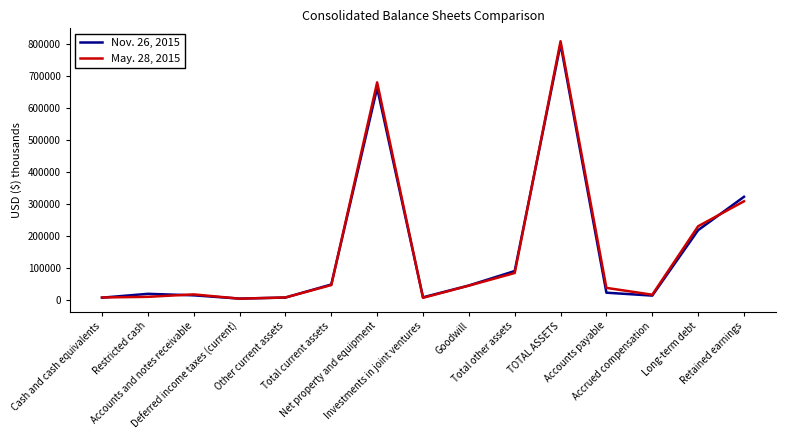

Which series has the widest spread of values?

May. 28, 2015